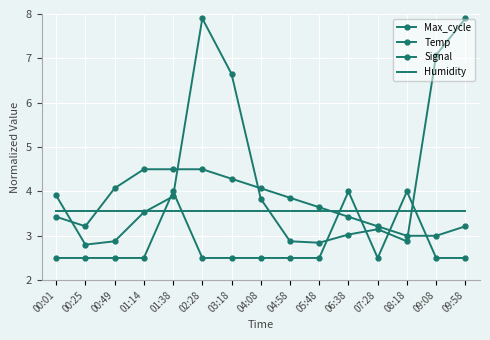

Reading left to right, extract all data points from this chart.

Max_cycle: 3.9	2.8	2.9	3.5	3.9	7.9	6.6	3.8	2.9	2.8	3.0	3.1	2.9	7.1	7.9
Temp: 3.4	3.2	4.1	4.5	4.5	4.5	4.3	4.1	3.9	3.6	3.4	3.2	3.0	3.0	3.2
Signal: 2.5	2.5	2.5	2.5	4.0	2.5	2.5	2.5	2.5	2.5	4.0	2.5	4.0	2.5	2.5
Humidity: 3.5	3.5	3.5	3.5	3.5	3.5	3.5	3.5	3.5	3.5	3.5	3.5	3.5	3.5	3.5